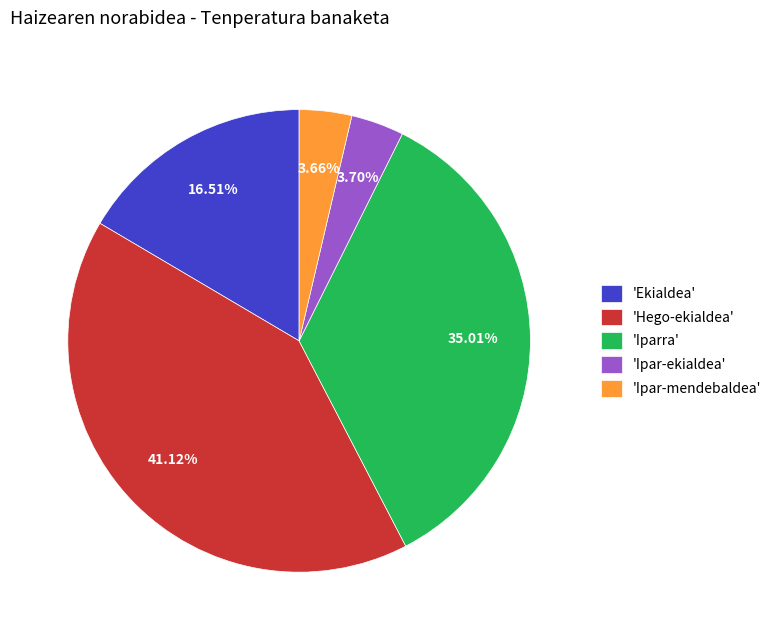

Combined, do 'Ipar-mendebaldea' and 'Ipar-ekialdea' account for over 50%?

No